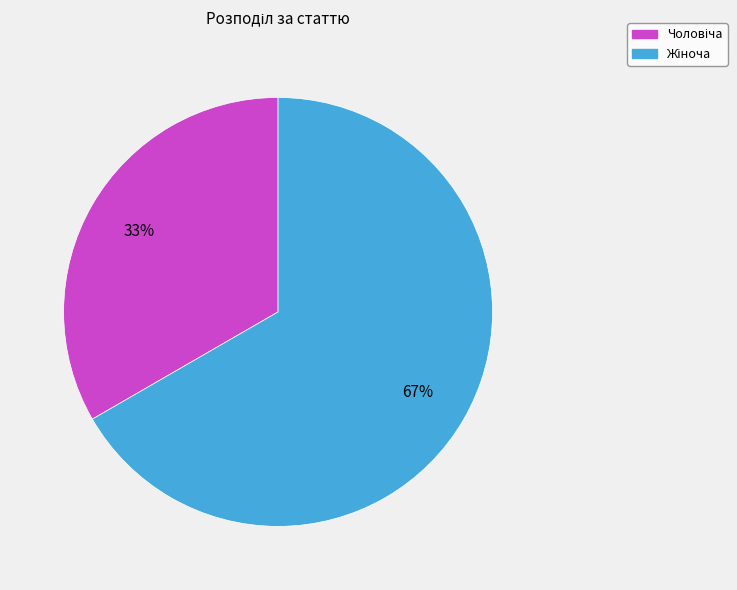

Does any single category account for the majority?

Yes